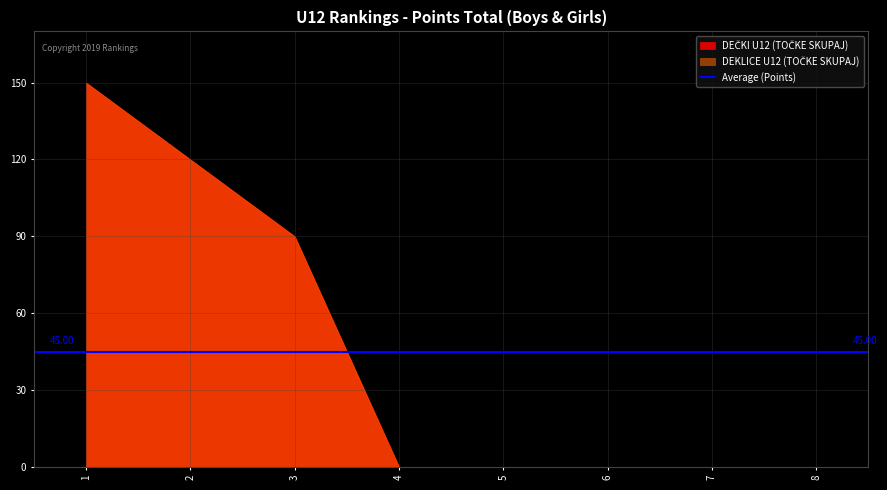

True or false: DEČKI U12 (TOČKE SKUPAJ) and DEKLICE U12 (TOČKE SKUPAJ) cross at least once.

False